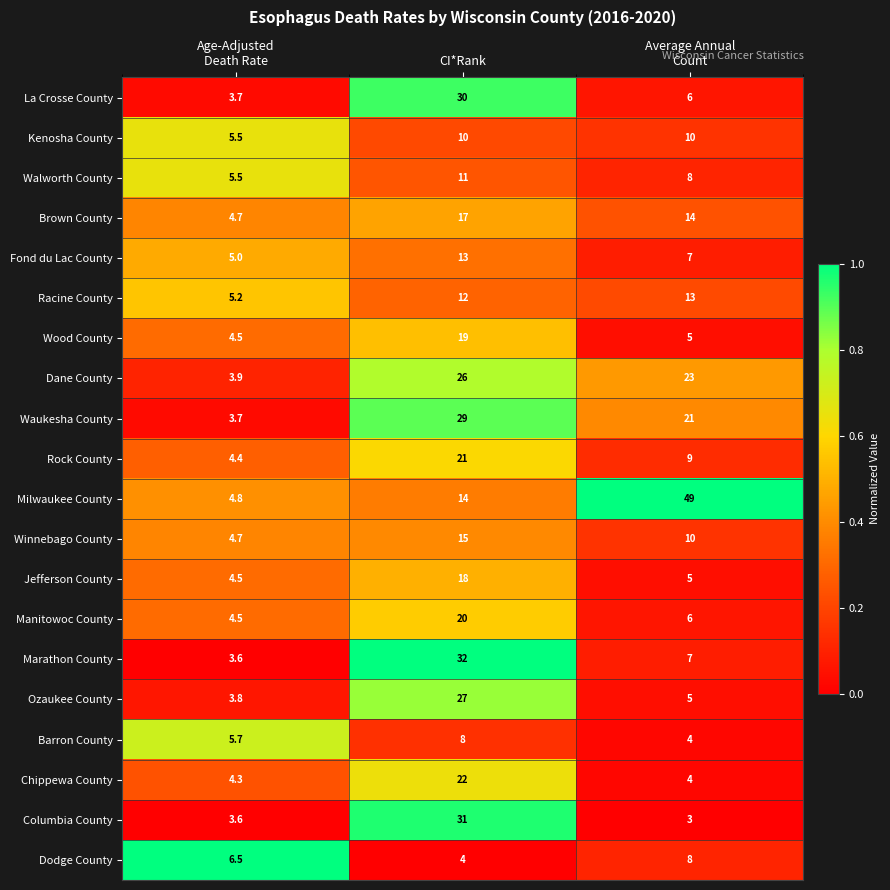

What is the difference between the second highest and minimum values in the Dane County series?

19.1